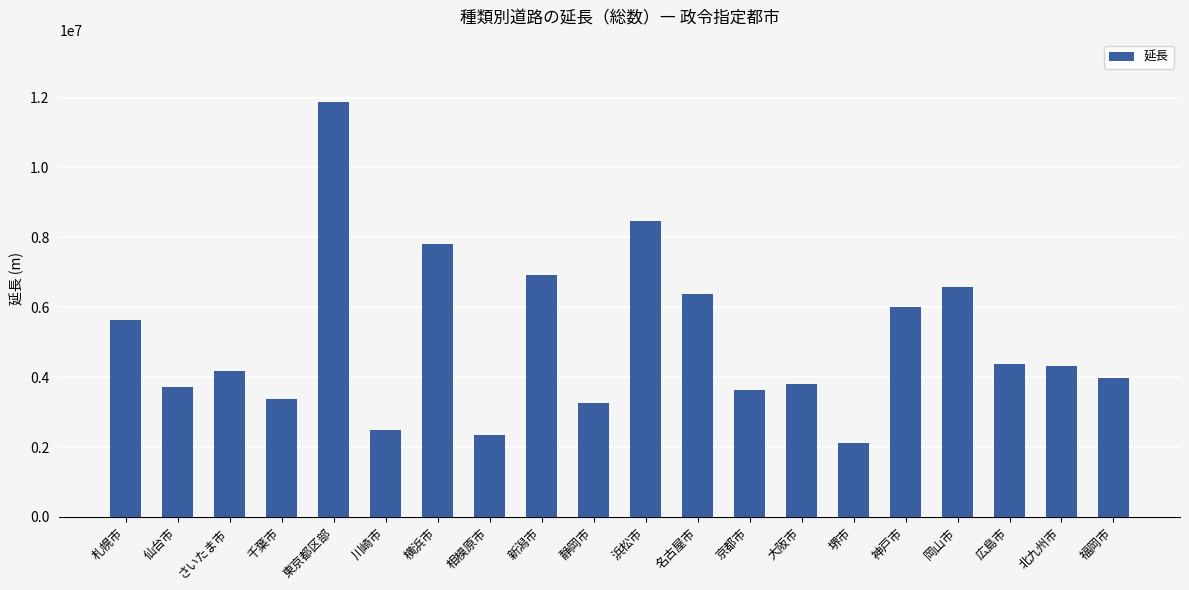

Is it true that the value at 仙台市 is 3714910?

True